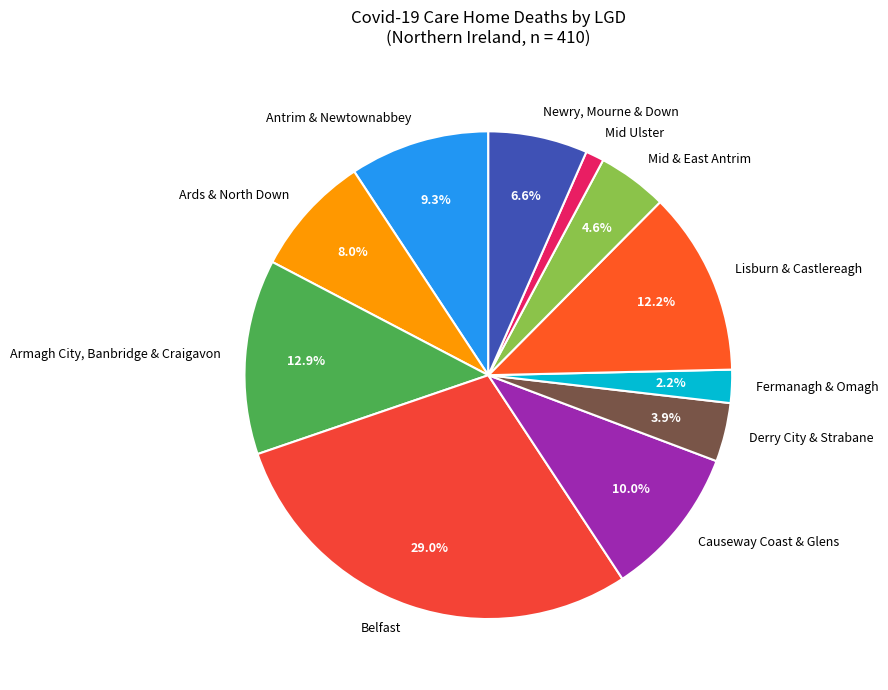

To the nearest percent, what portion does Antrim & Newtownabbey represent?

9%